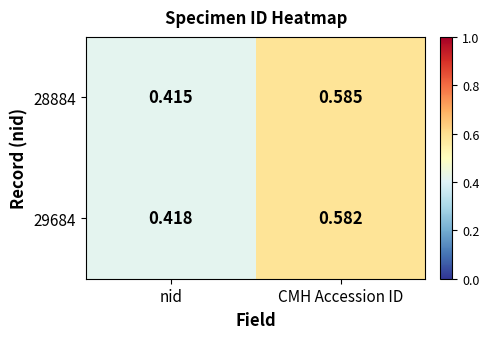

Which series has the widest spread of values?

28884